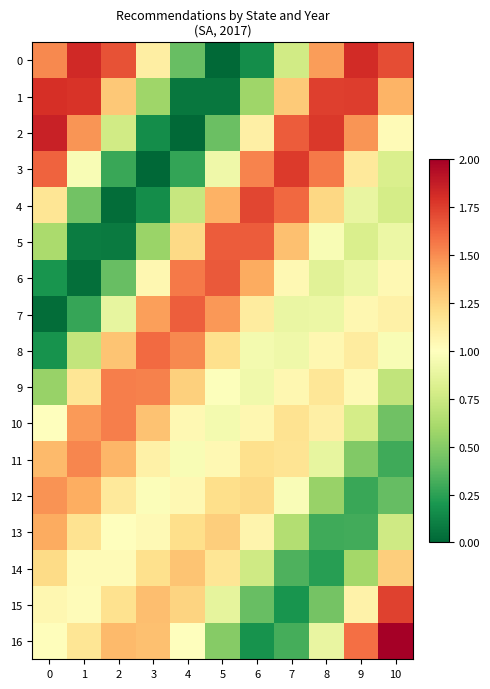

Reading left to right, extract all data points from this chart.

0: 0=1.5	1=1.8	2=1.7	3=1.1	4=0.4	5=0.0	6=0.2	7=0.8	8=1.5	9=1.8	10=1.7
1: 0=1.8	1=1.8	2=1.3	3=0.6	4=0.1	5=0.1	6=0.6	7=1.3	8=1.7	9=1.8	10=1.4
2: 0=1.9	1=1.5	2=0.8	3=0.2	4=0.0	5=0.4	6=1.1	7=1.7	8=1.8	9=1.5	10=1.0
3: 0=1.6	1=1.0	2=0.3	3=0.0	4=0.3	5=0.9	6=1.5	7=1.8	8=1.6	9=1.1	10=0.8
4: 0=1.2	1=0.4	2=0.0	3=0.2	4=0.7	5=1.4	6=1.7	7=1.6	8=1.2	9=0.9	10=0.8
5: 0=0.6	1=0.1	2=0.1	3=0.6	4=1.2	5=1.7	6=1.7	7=1.3	8=1.0	9=0.8	10=0.9
6: 0=0.2	1=0.0	2=0.4	3=1.1	4=1.6	5=1.7	6=1.4	7=1.0	8=0.8	9=0.9	10=1.0
7: 0=0.0	1=0.3	2=0.9	3=1.4	4=1.6	5=1.5	6=1.1	7=0.9	8=0.9	9=1.0	10=1.1
8: 0=0.2	1=0.7	2=1.3	3=1.6	4=1.5	5=1.2	6=0.9	7=0.9	8=1.0	9=1.1	10=1.0
9: 0=0.6	1=1.2	2=1.5	3=1.5	4=1.3	5=1.0	6=0.9	7=1.1	8=1.2	9=1.0	10=0.7
10: 0=1.0	1=1.5	2=1.5	3=1.3	4=1.0	5=0.9	6=1.0	7=1.2	8=1.1	9=0.8	10=0.4
11: 0=1.4	1=1.5	2=1.4	3=1.1	4=1.0	5=1.0	6=1.2	7=1.2	8=0.9	9=0.5	10=0.3
12: 0=1.5	1=1.4	2=1.1	3=1.0	4=1.0	5=1.2	6=1.2	7=1.0	8=0.6	9=0.3	10=0.4
13: 0=1.4	1=1.2	2=1.0	3=1.0	4=1.2	5=1.3	6=1.1	7=0.7	8=0.3	9=0.3	10=0.8
14: 0=1.2	1=1.0	2=1.0	3=1.2	4=1.3	5=1.2	6=0.8	7=0.3	8=0.2	9=0.6	10=1.3
15: 0=1.0	1=1.0	2=1.2	3=1.3	4=1.2	5=0.9	6=0.4	7=0.2	8=0.4	9=1.1	10=1.7
16: 0=1.0	1=1.2	2=1.3	3=1.3	4=1.0	5=0.5	6=0.2	7=0.3	8=0.9	9=1.6	10=2.0